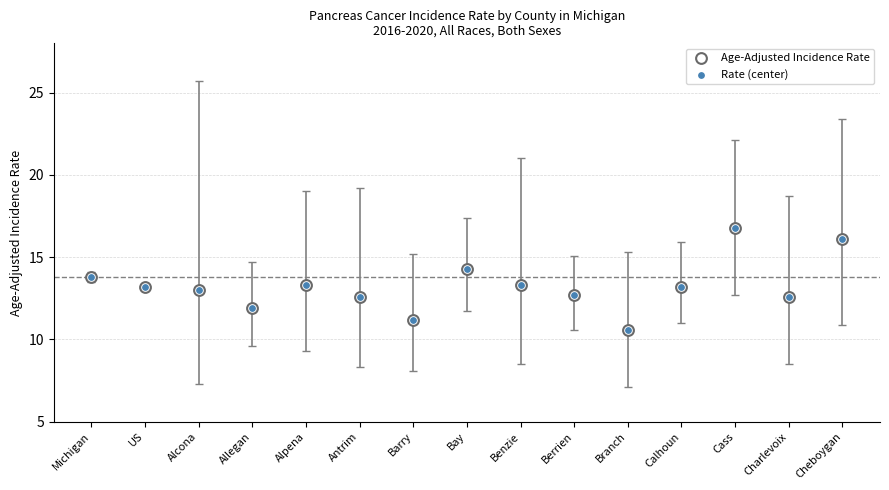

Which series reaches the minimum Y coordinate?

Age-Adjusted Incidence Rate